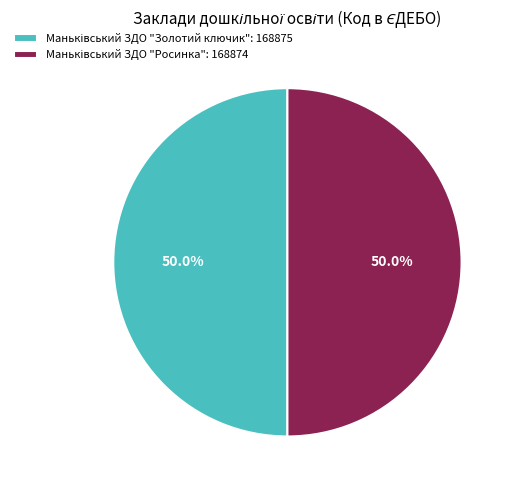

How many slices are in this pie chart?

2